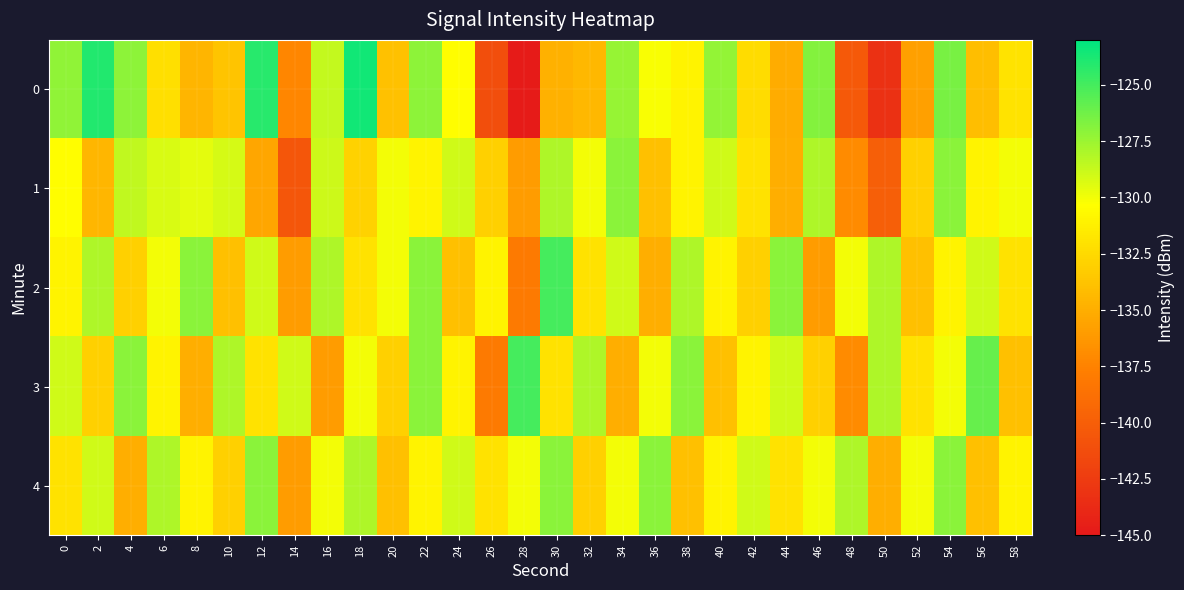

Reading left to right, extract all data points from this chart.

0: 0=-127.2	2=-124.0	4=-127.1	6=-132.2	8=-134.6	10=-133.7	12=-124.1	14=-137.2	16=-128.6	18=-123.6	20=-133.9	22=-127.1	24=-130.4	26=-141.1	28=-144.8	30=-134.8	32=-134.4	34=-127.4	36=-130.2	38=-131.0	40=-127.2	42=-132.3	44=-135.1	46=-126.9	48=-140.4	50=-143.2	52=-135.7	54=-126.5	56=-134.1	58=-131.9
1: 0=-130.5	2=-134.5	4=-128.5	6=-129.2	8=-129.5	10=-129.2	12=-135.4	14=-140.6	16=-128.8	18=-132.9	20=-130.0	22=-131.0	24=-129.0	26=-133.0	28=-136.0	30=-128.0	32=-130.0	34=-127.0	36=-134.0	38=-131.0	40=-129.0	42=-132.0	44=-135.0	46=-128.0	48=-137.0	50=-140.0	52=-133.0	54=-127.0	56=-131.0	58=-130.0
2: 0=-131.0	2=-128.0	4=-133.0	6=-130.0	8=-127.0	10=-134.0	12=-129.0	14=-136.0	16=-128.0	18=-132.0	20=-130.0	22=-127.0	24=-134.0	26=-131.0	28=-138.0	30=-125.0	32=-132.0	34=-129.0	36=-135.0	38=-128.0	40=-131.0	42=-133.0	44=-127.0	46=-136.0	48=-130.0	50=-128.0	52=-134.0	54=-131.0	56=-129.0	58=-132.0
3: 0=-129.0	2=-133.0	4=-127.0	6=-131.0	8=-135.0	10=-128.0	12=-132.0	14=-129.0	16=-136.0	18=-130.0	20=-133.0	22=-127.0	24=-131.0	26=-138.0	28=-125.0	30=-132.0	32=-128.0	34=-135.0	36=-130.0	38=-127.0	40=-134.0	42=-131.0	44=-129.0	46=-133.0	48=-137.0	50=-128.0	52=-132.0	54=-130.0	56=-126.0	58=-134.0
4: 0=-132.0	2=-129.0	4=-135.0	6=-128.0	8=-131.0	10=-133.0	12=-127.0	14=-136.0	16=-130.0	18=-128.0	20=-134.0	22=-131.0	24=-129.0	26=-132.0	28=-130.0	30=-127.0	32=-133.0	34=-130.0	36=-127.0	38=-134.0	40=-131.0	42=-129.0	44=-132.0	46=-130.0	48=-128.0	50=-135.0	52=-130.0	54=-127.0	56=-134.0	58=-131.0